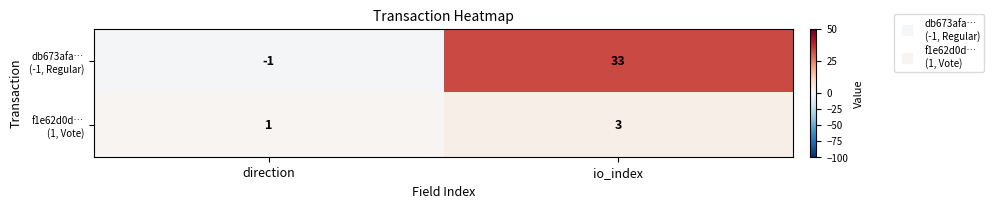

What is the spread (max minus min) of values at io_index?

30